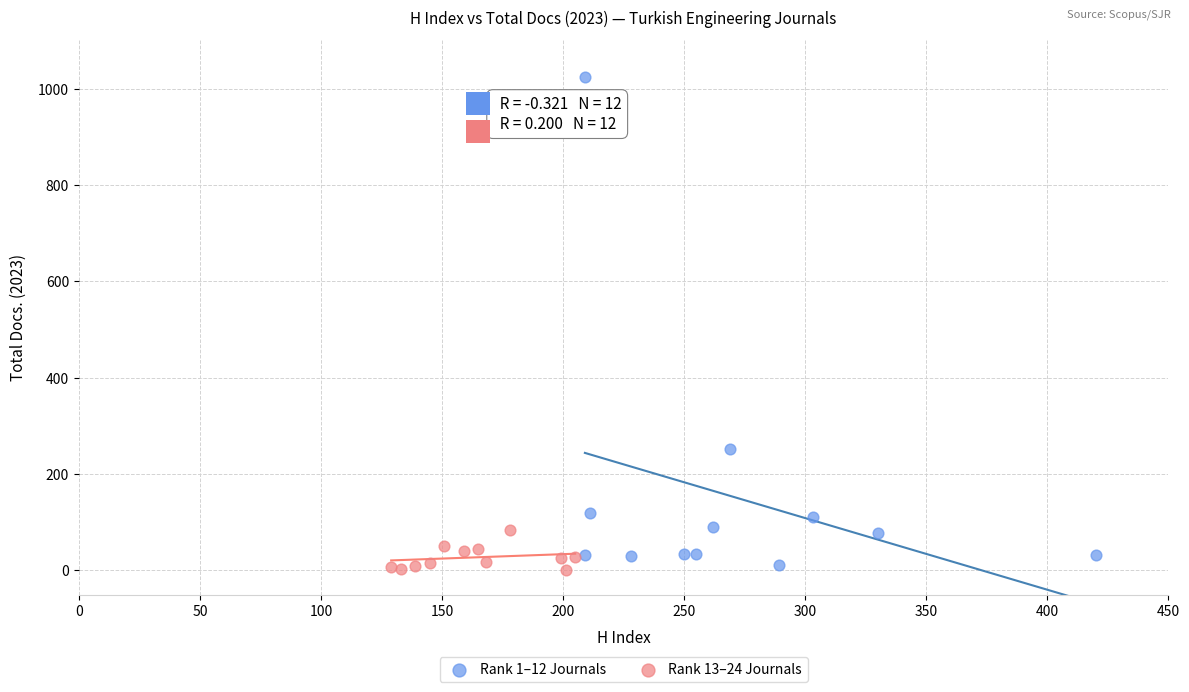

Which series reaches the maximum Y coordinate?

Rank 1–12 Journals